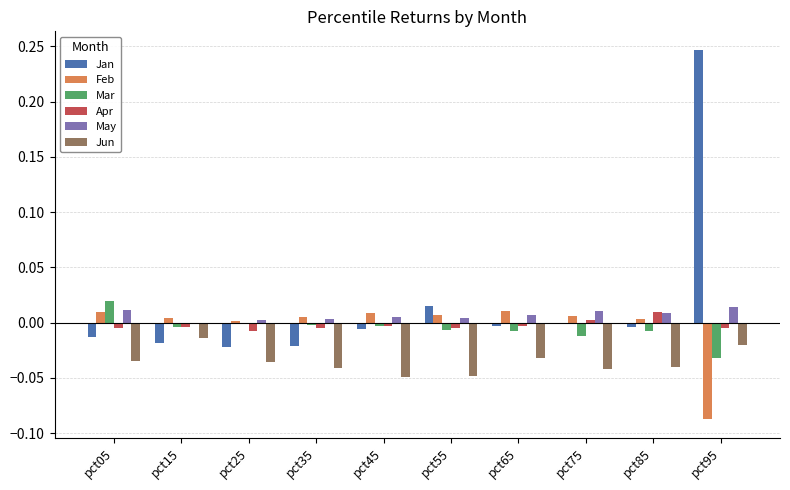

At which category does the chart reach its peak across all series?

pct95